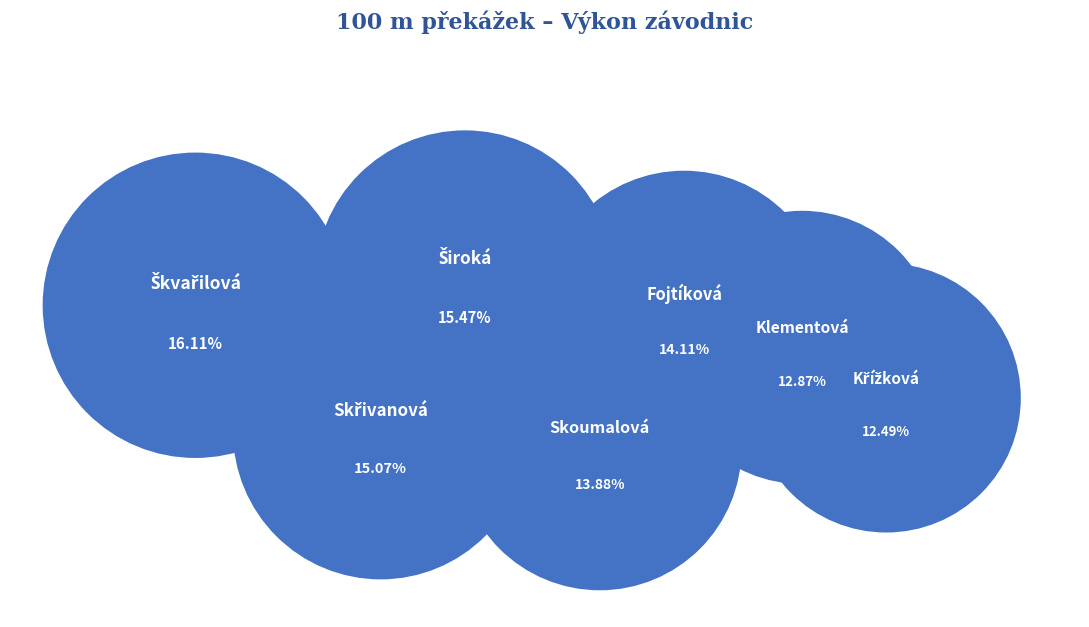

To the nearest percent, what percentage of the pie is Křížková Natálie?

12%